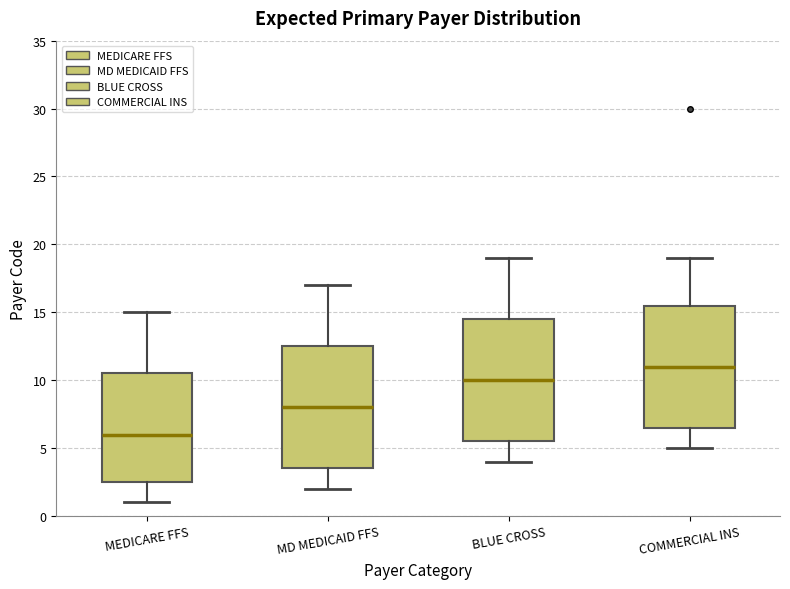

Which box has the highest median line?

COMMERCIAL INS